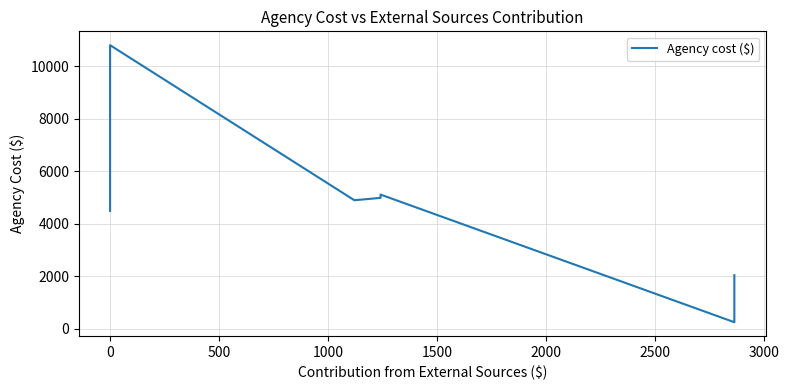

What is the value of the 10th point from the left?

245.0